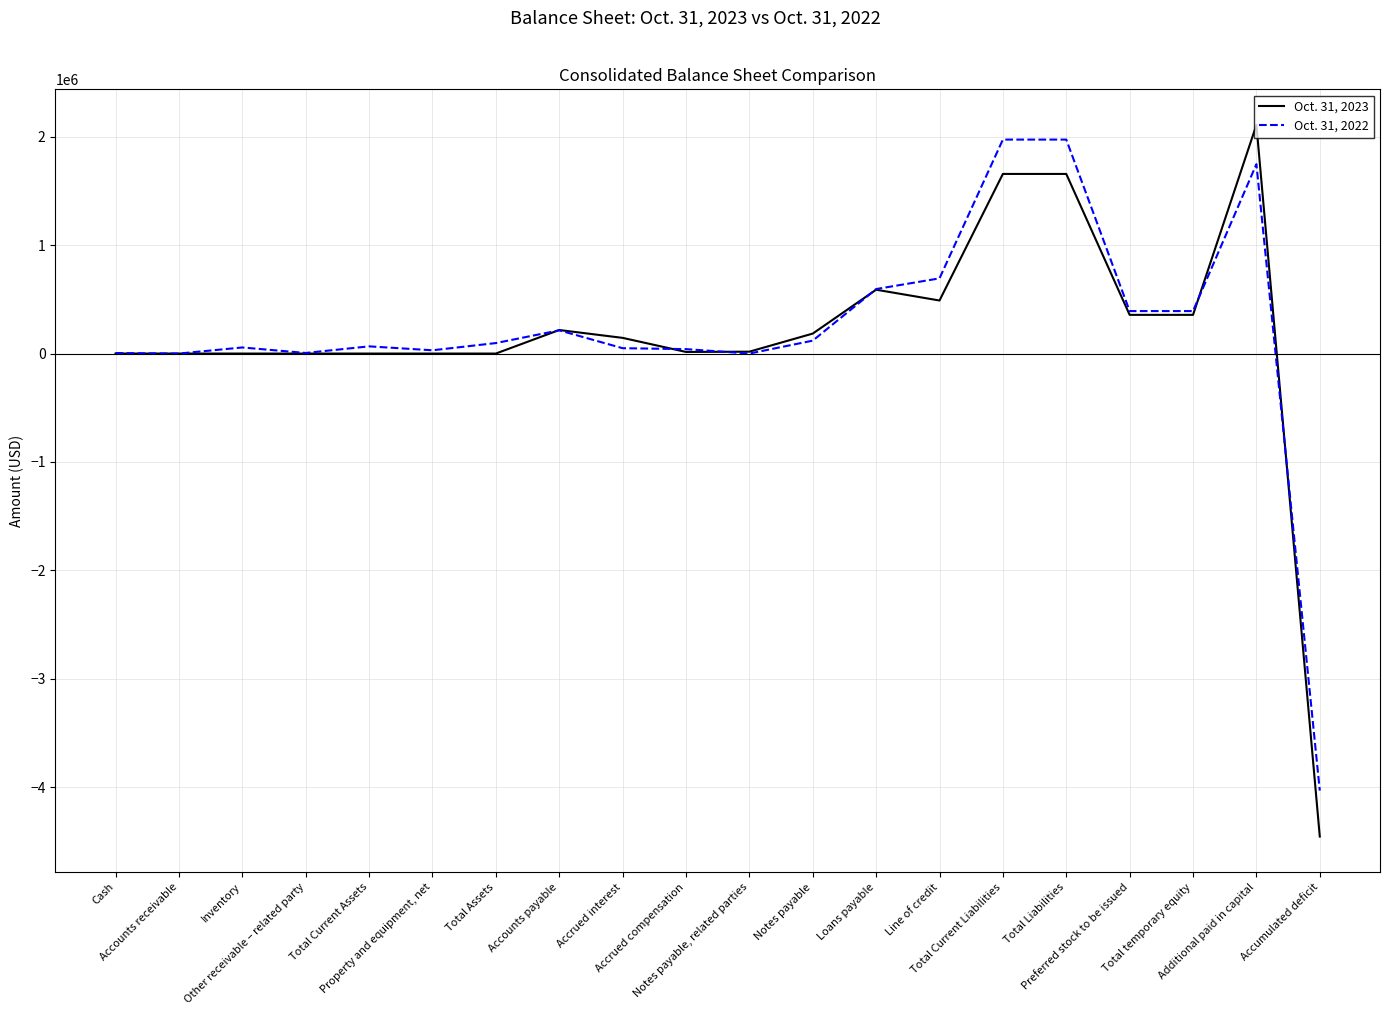

The value of Oct. 31, 2022 at Loans payable is 595092. True or false?

True